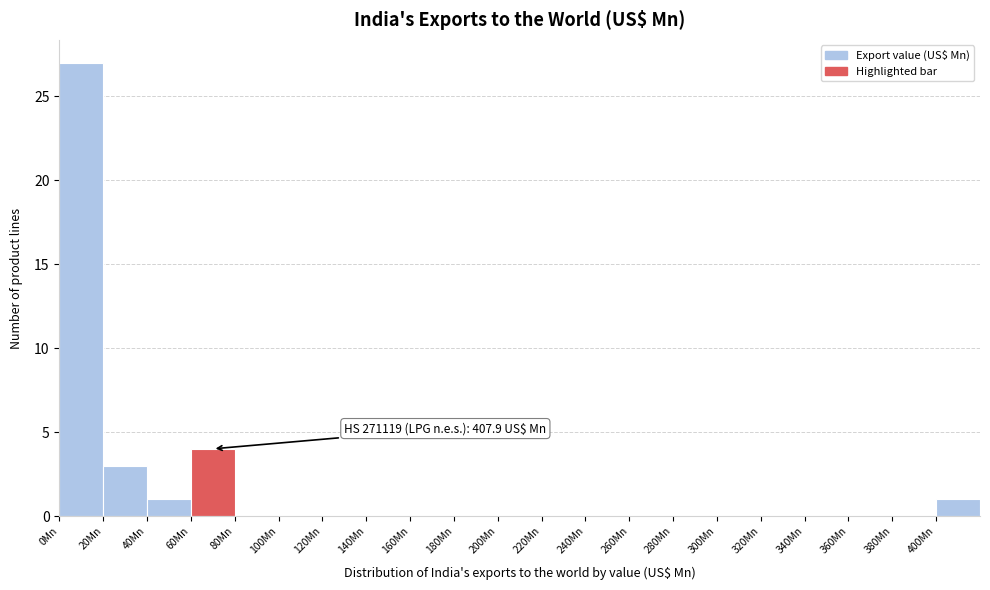

Over which range of the x-axis is the bar tallest?

0 to 20